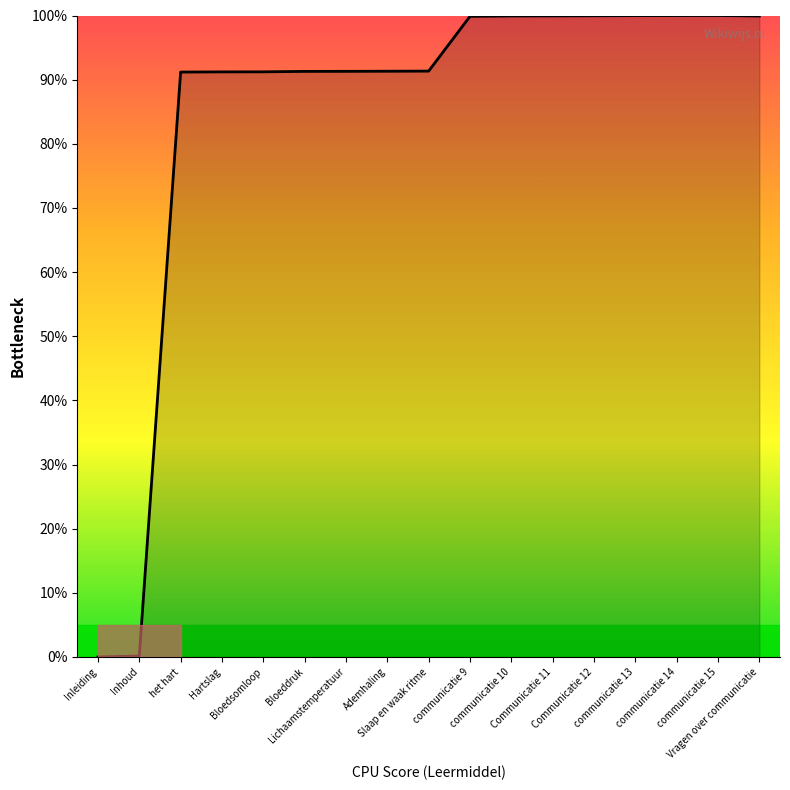

What position from the left is communicatie 15?

16